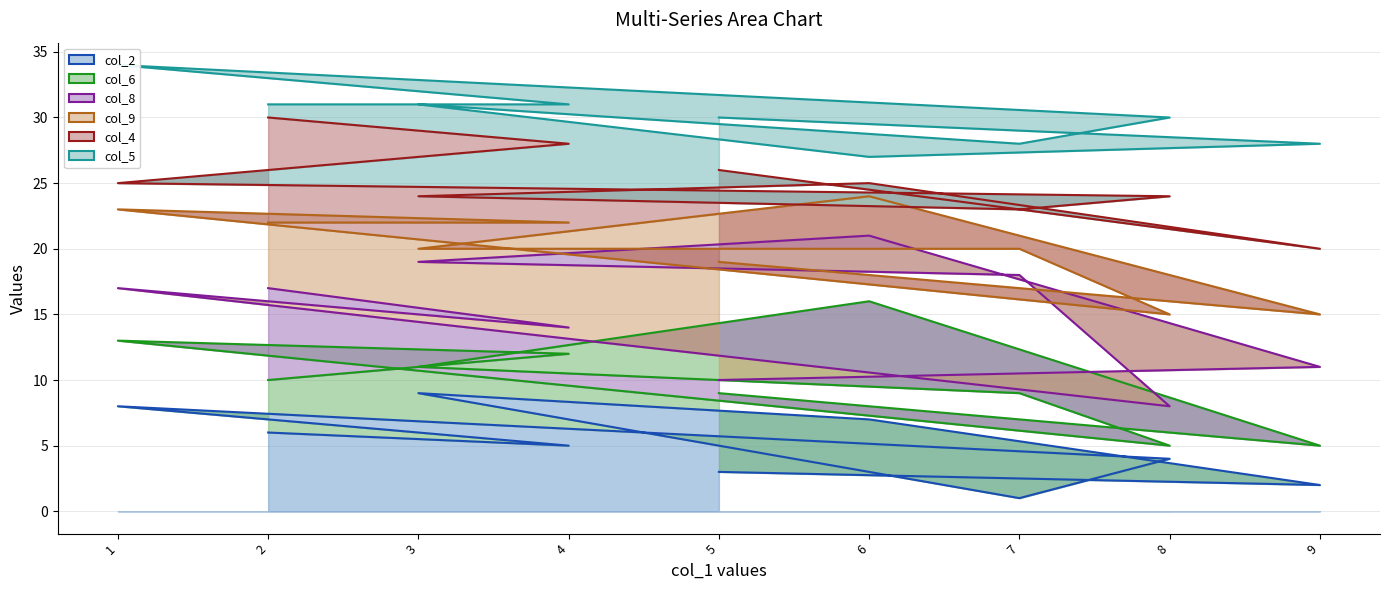

Which category has the highest value across all series?

1